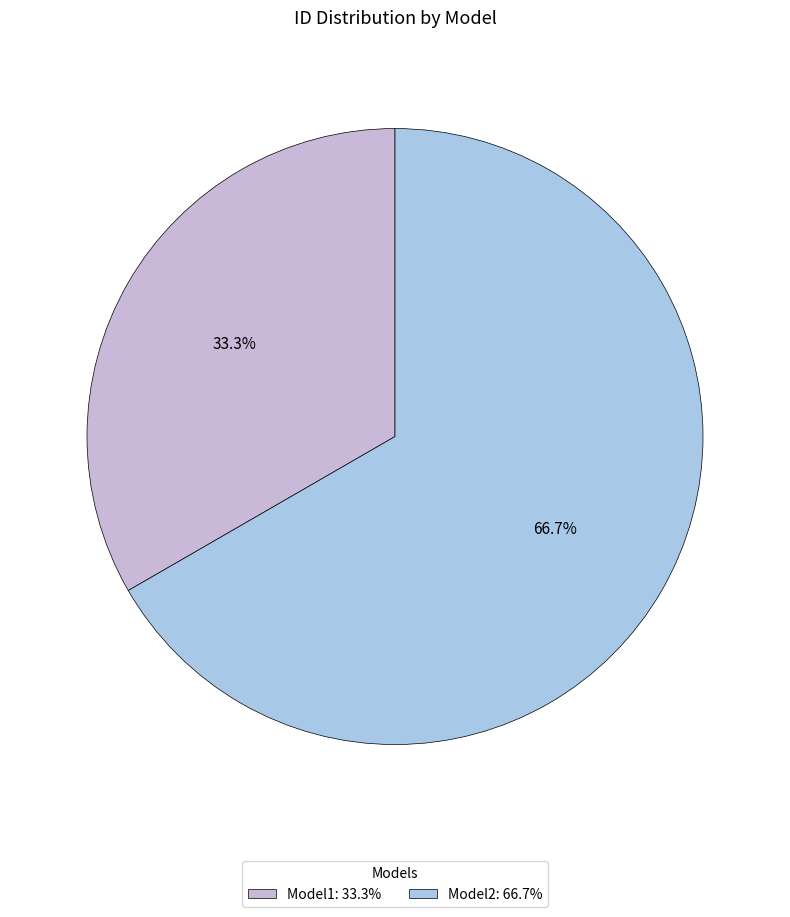

Which category has the biggest portion of the pie?

Model2